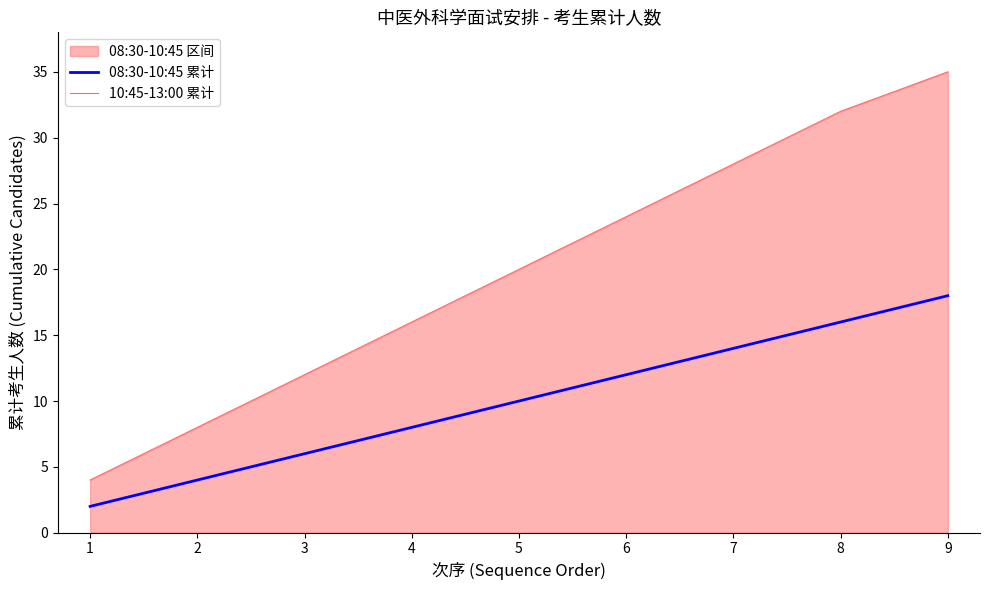

True or false: 08:30-10:45 累计 and 10:45-13:00 累计 intersect in this chart.

False